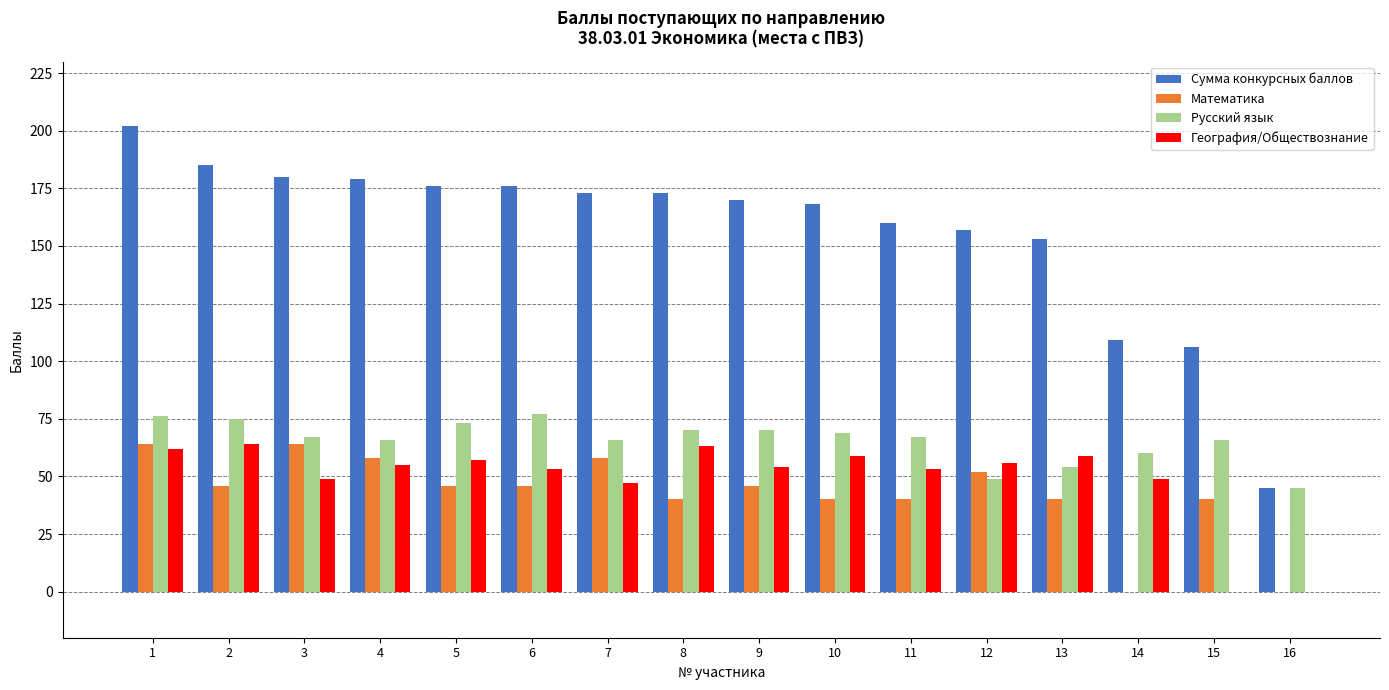

What is the sum of the Русский язык values at 10 and 16?

114